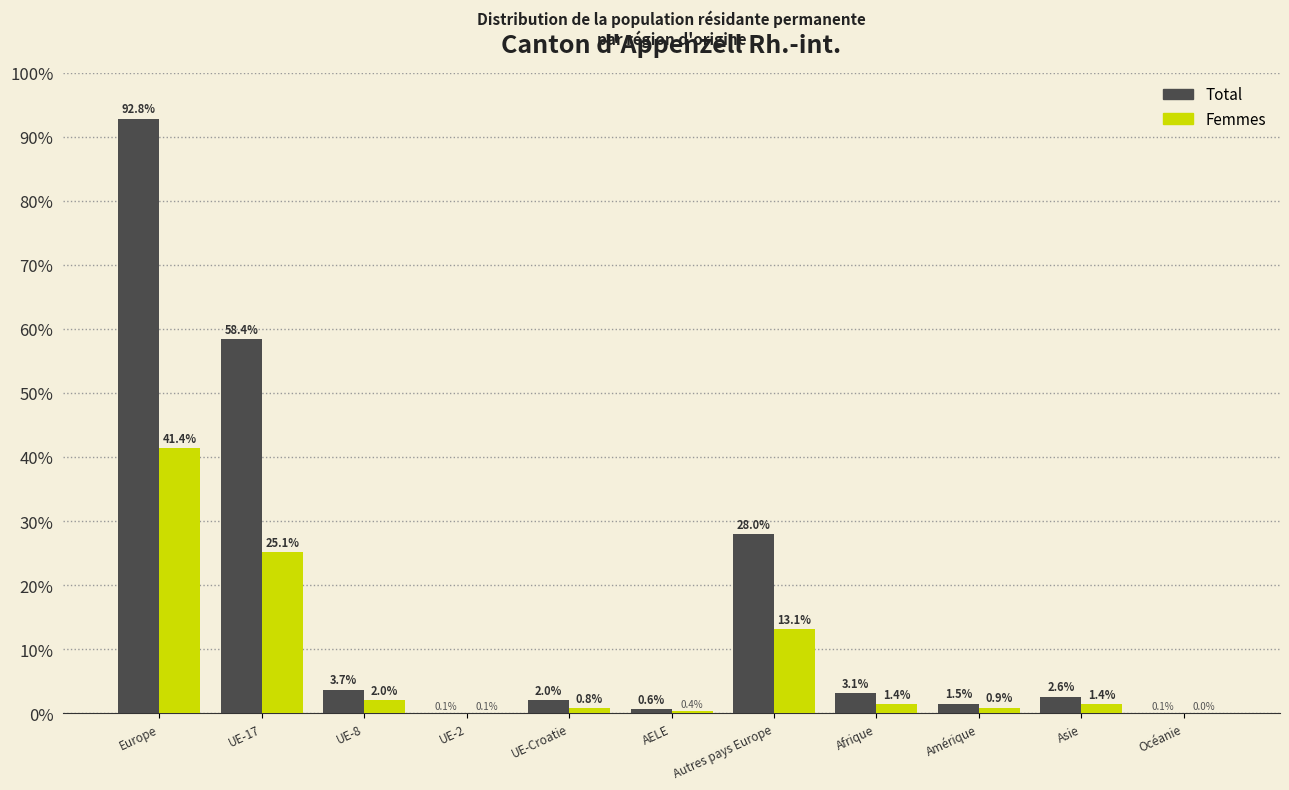

Reading left to right, list all the values displayed in this chart.

Total: Europe=92.8	UE-17=58.4	UE-8=3.7	UE-2=0.1	UE-Croatie=2.0	AELE=0.6	Autres pays Europe=28.0	Afrique=3.1	Amérique=1.5	Asie=2.6	Océanie=0.1
Femmes: Europe=41.4	UE-17=25.1	UE-8=2.0	UE-2=0.1	UE-Croatie=0.8	AELE=0.4	Autres pays Europe=13.1	Afrique=1.4	Amérique=0.9	Asie=1.4	Océanie=0.0